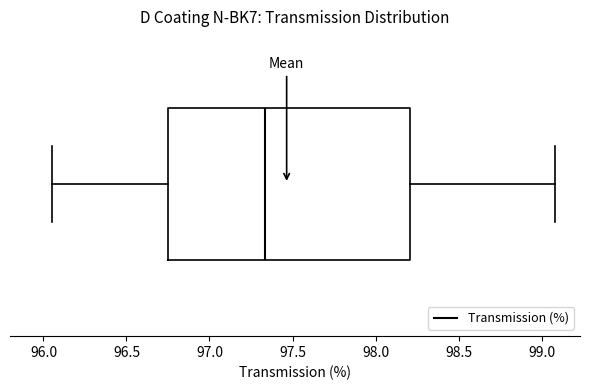

Transcribe this box plot: give where the median line is, the range the box spans, and where the two whiskers end, as read against the x-axis. The values are not printed on the chart, so give them approximately, as read against the axis.

median 97.35, box 96.75 to 98.20, whiskers 96.05 to 99.10